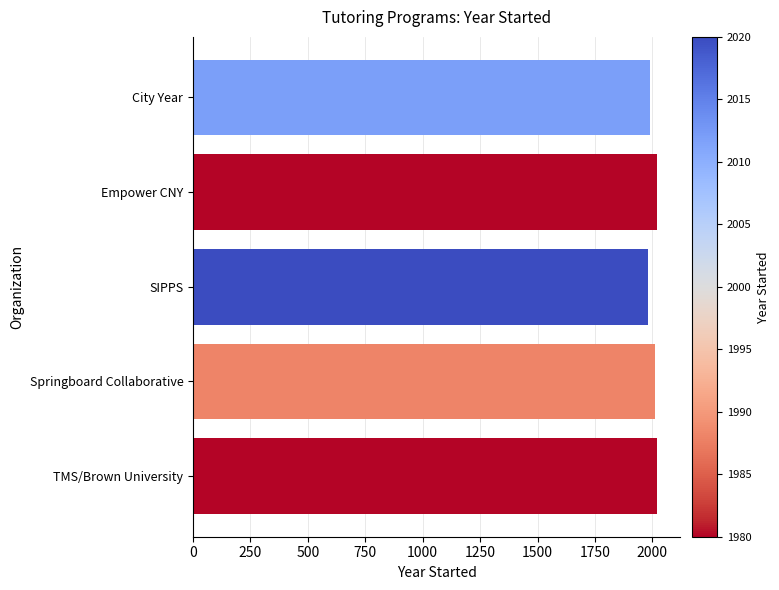

What is the average value?

2004